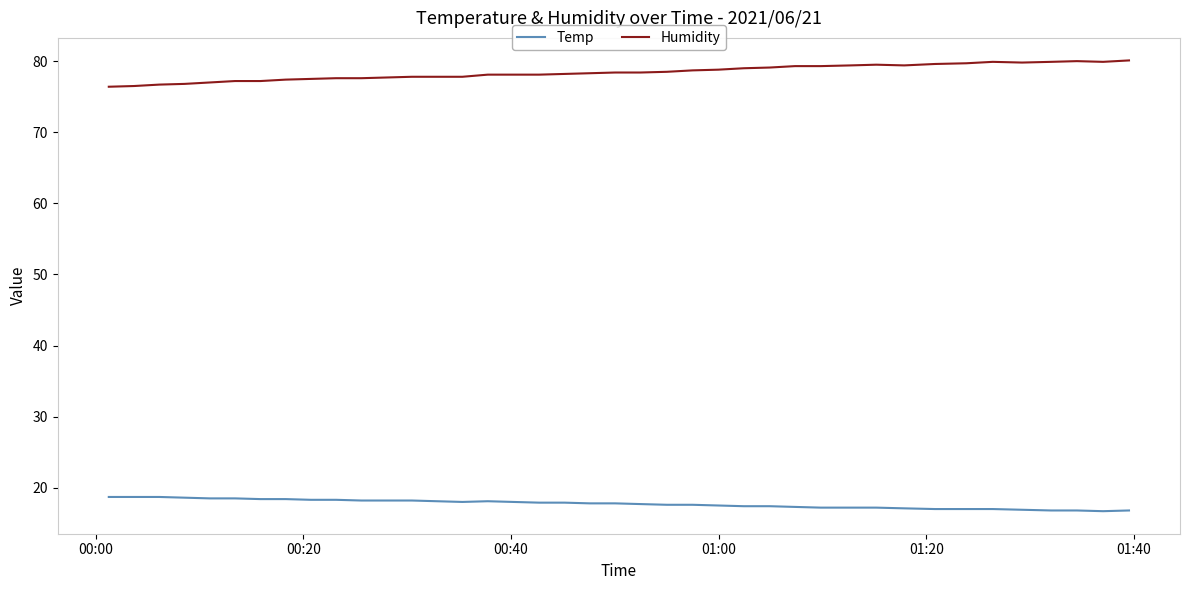

Rank the series by their average value, from highest to lowest.

Humidity, Temp